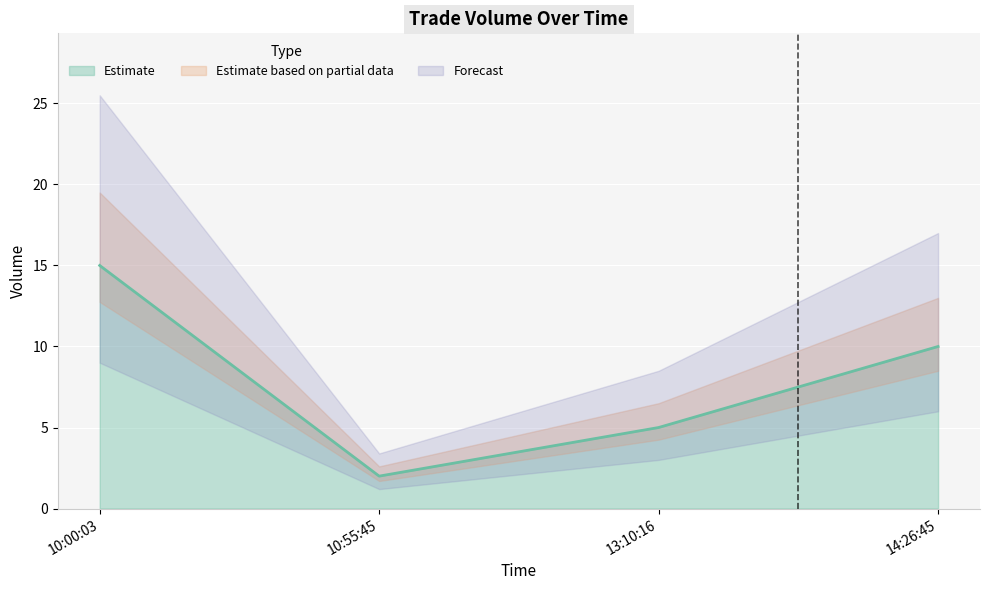

What is the greatest value displayed?

15